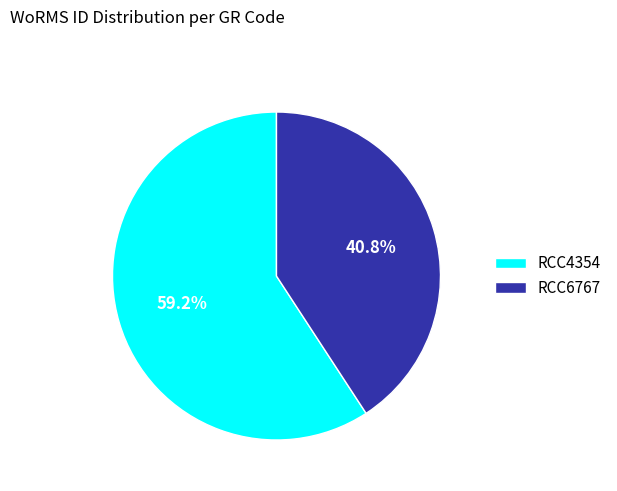

How many segments does this pie chart have?

2